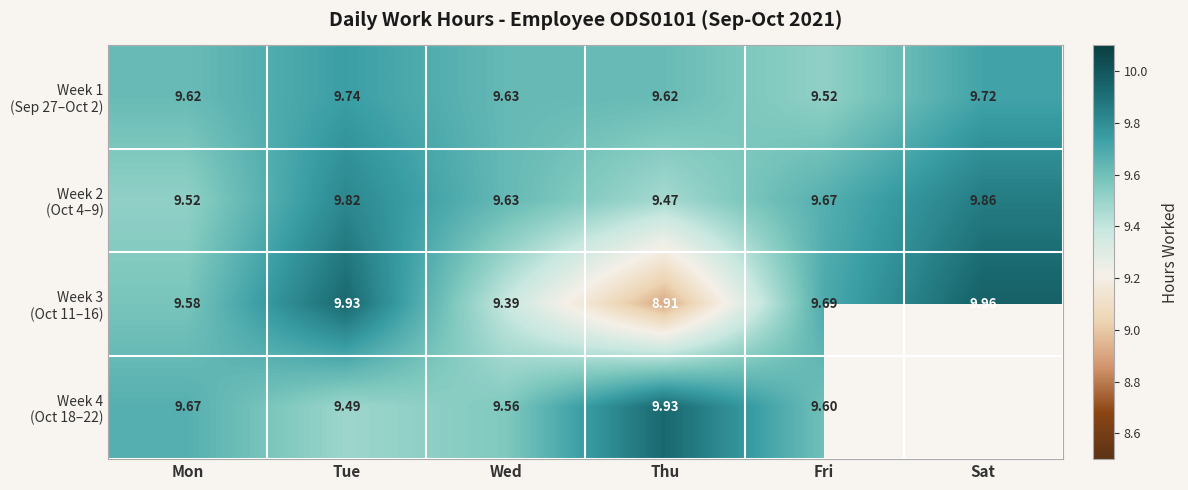

Rank the series at Mon from highest to lowest value.

Week 4 (Oct 18–22), Week 1 (Sep 27–Oct 2), Week 3 (Oct 11–16), Week 2 (Oct 4–9)